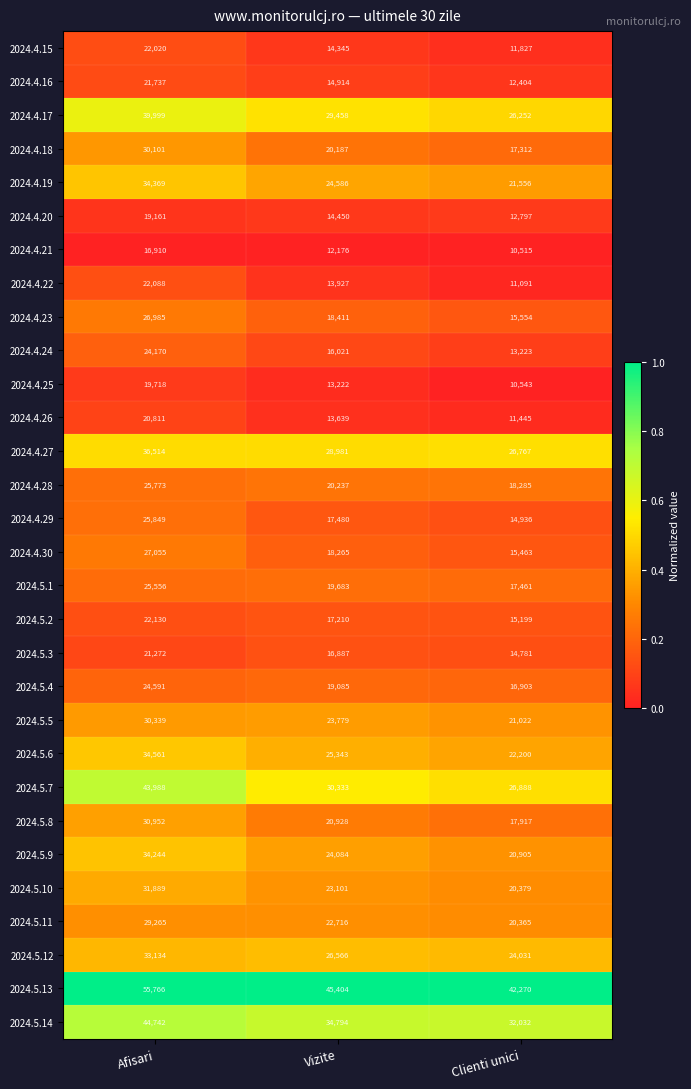

What is the total value across all series at Clienti unici?

562323